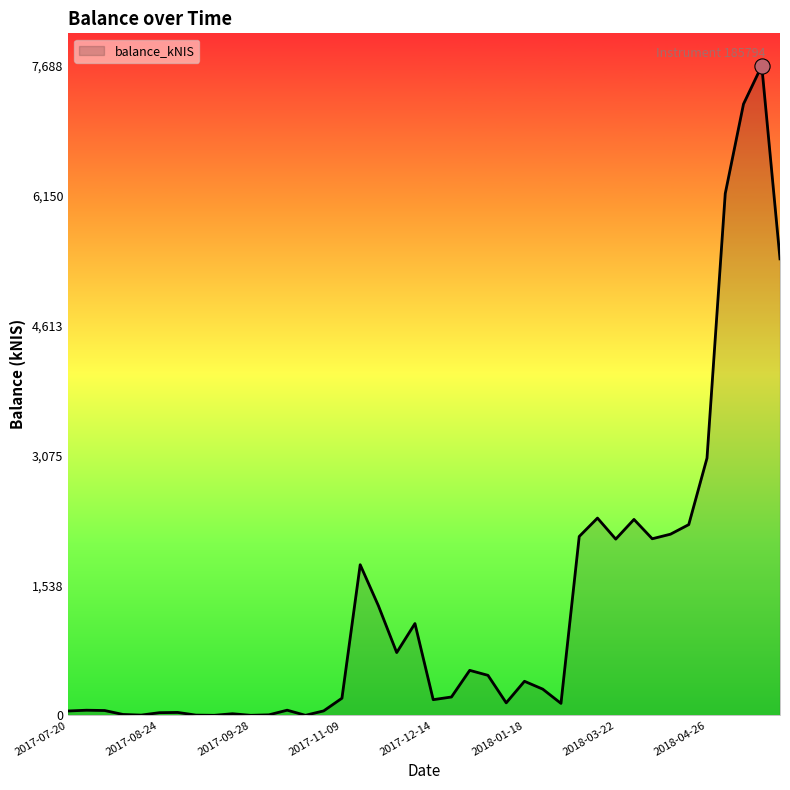

What is the difference between the maximum and minimum values?

7687.6